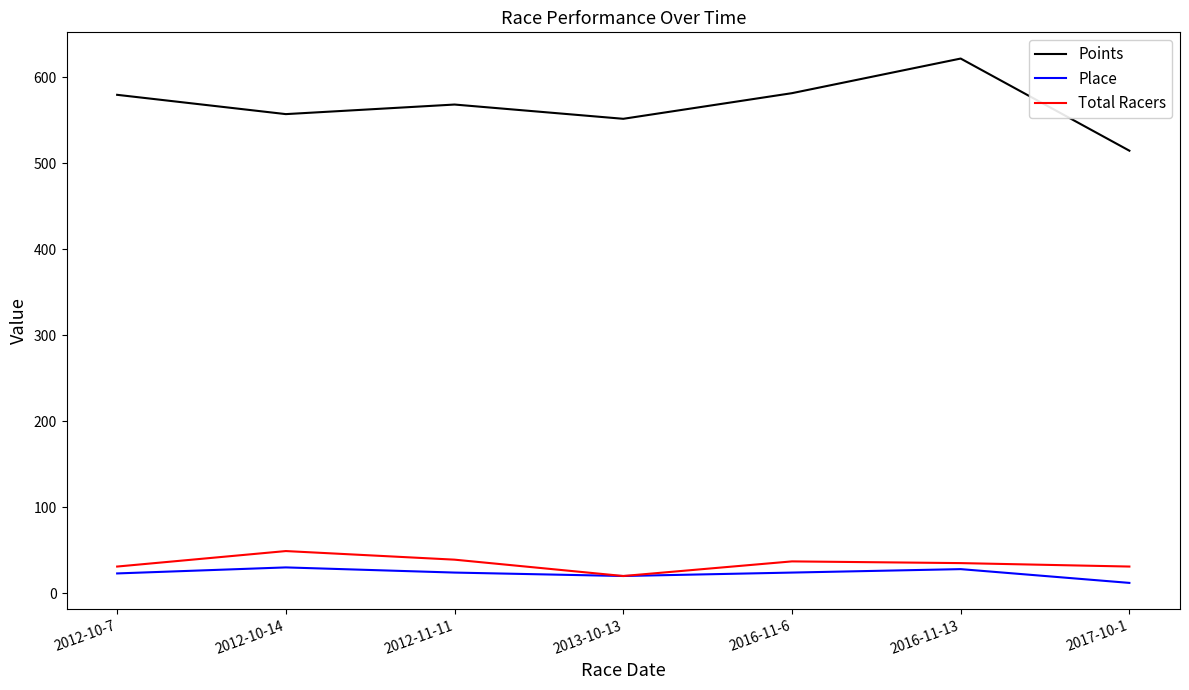

True or false: Total Racers and Points intersect in this chart.

False